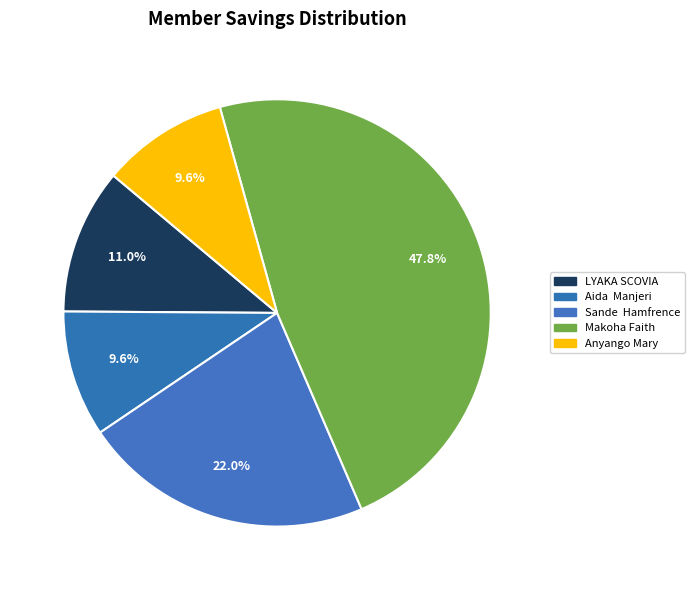

To the nearest percent, what portion does LYAKA SCOVIA represent?

11%